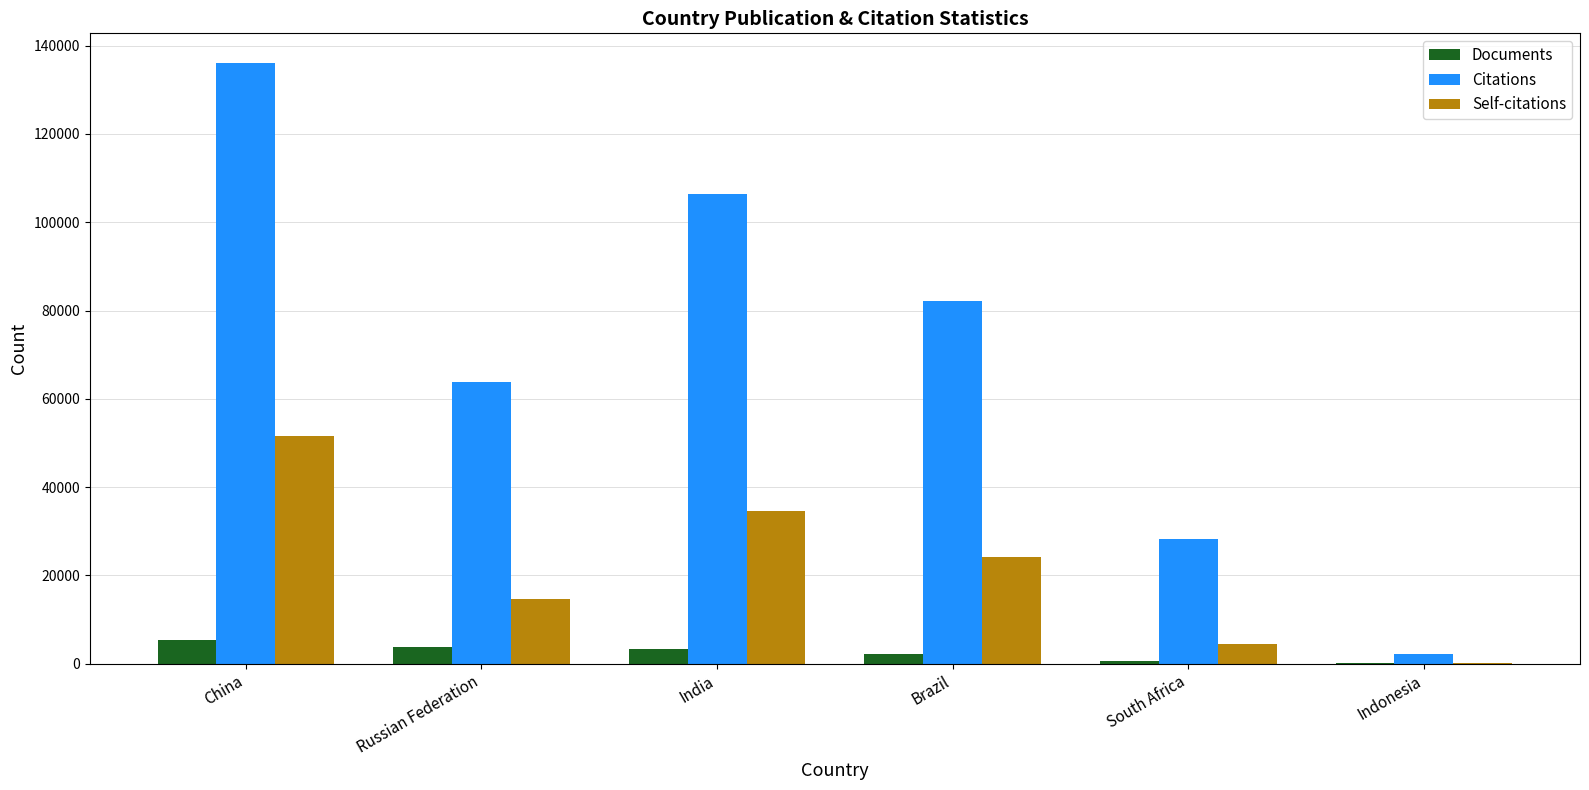

At which category is the sum across all series the highest?

China